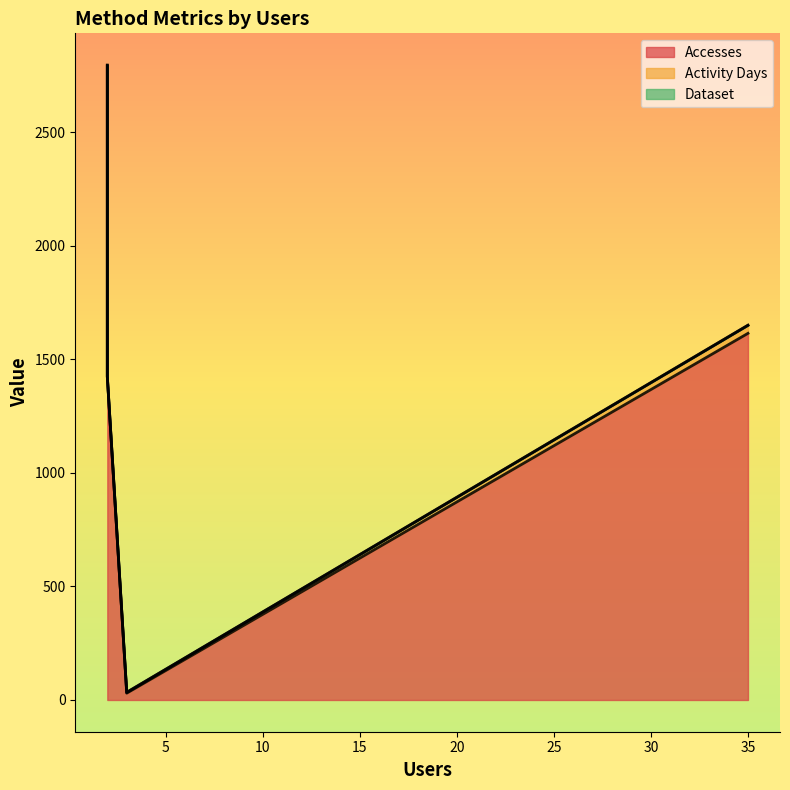

True or false: Dataset and Activity Days intersect in this chart.

False